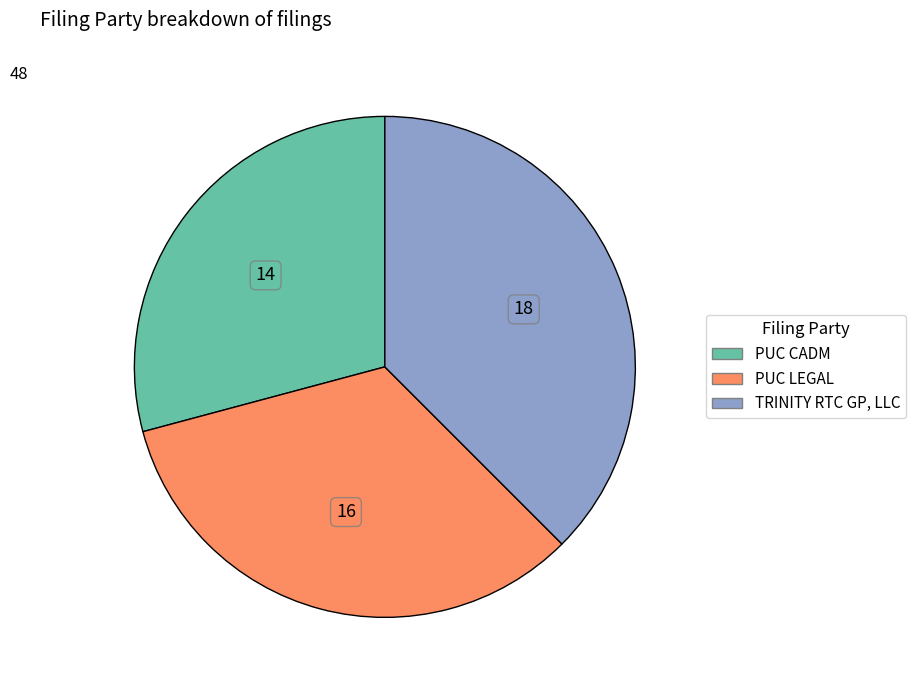

Is there any slice that represents more than half of the pie?

No